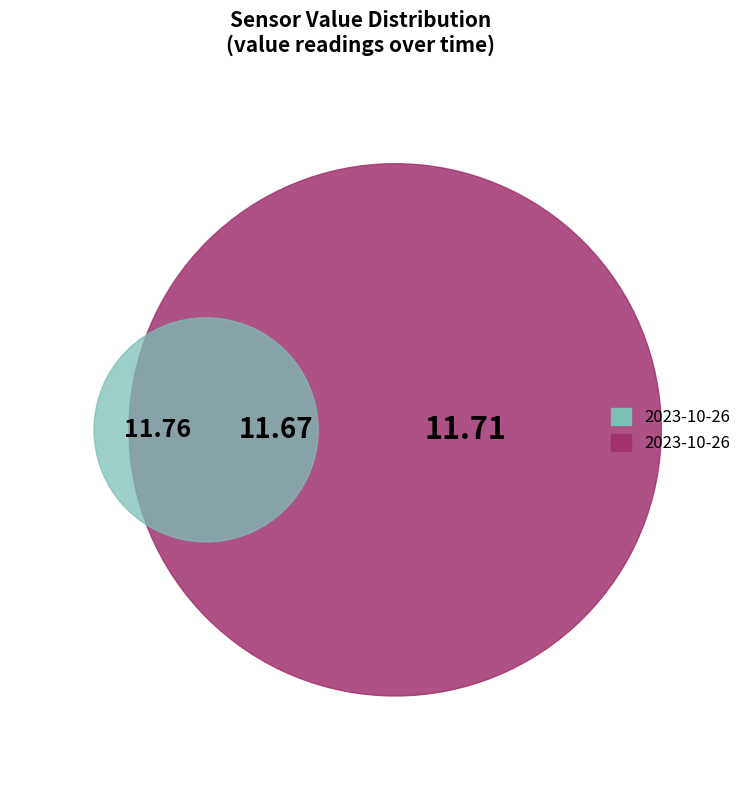

Is it true that 2023-10-26T03:21:58.954Z is 41% of the pie?

False